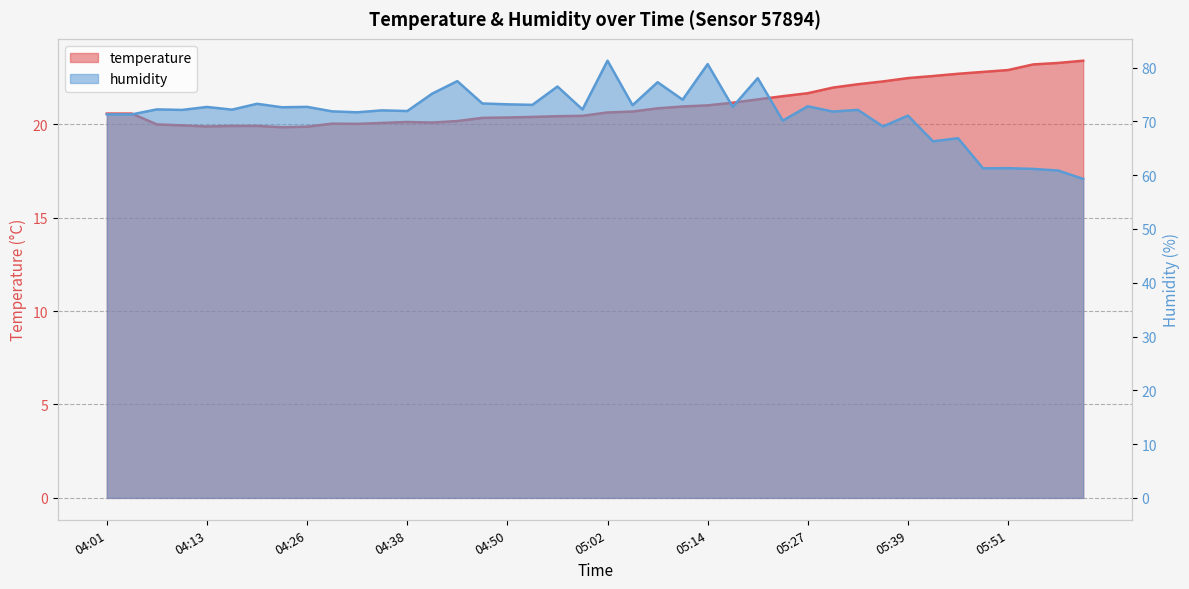

What is the difference between the second highest and second lowest values in the humidity series?

19.8